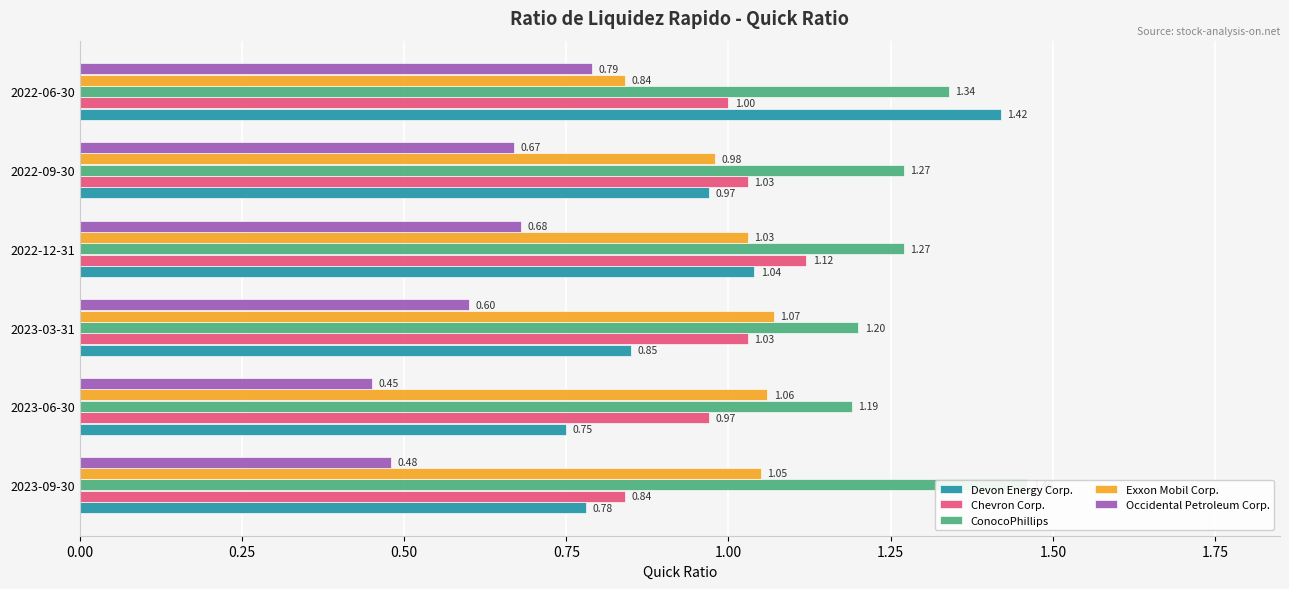

What is the value of the Exxon Mobil Corp. bar at the 3rd from the left?

1.1